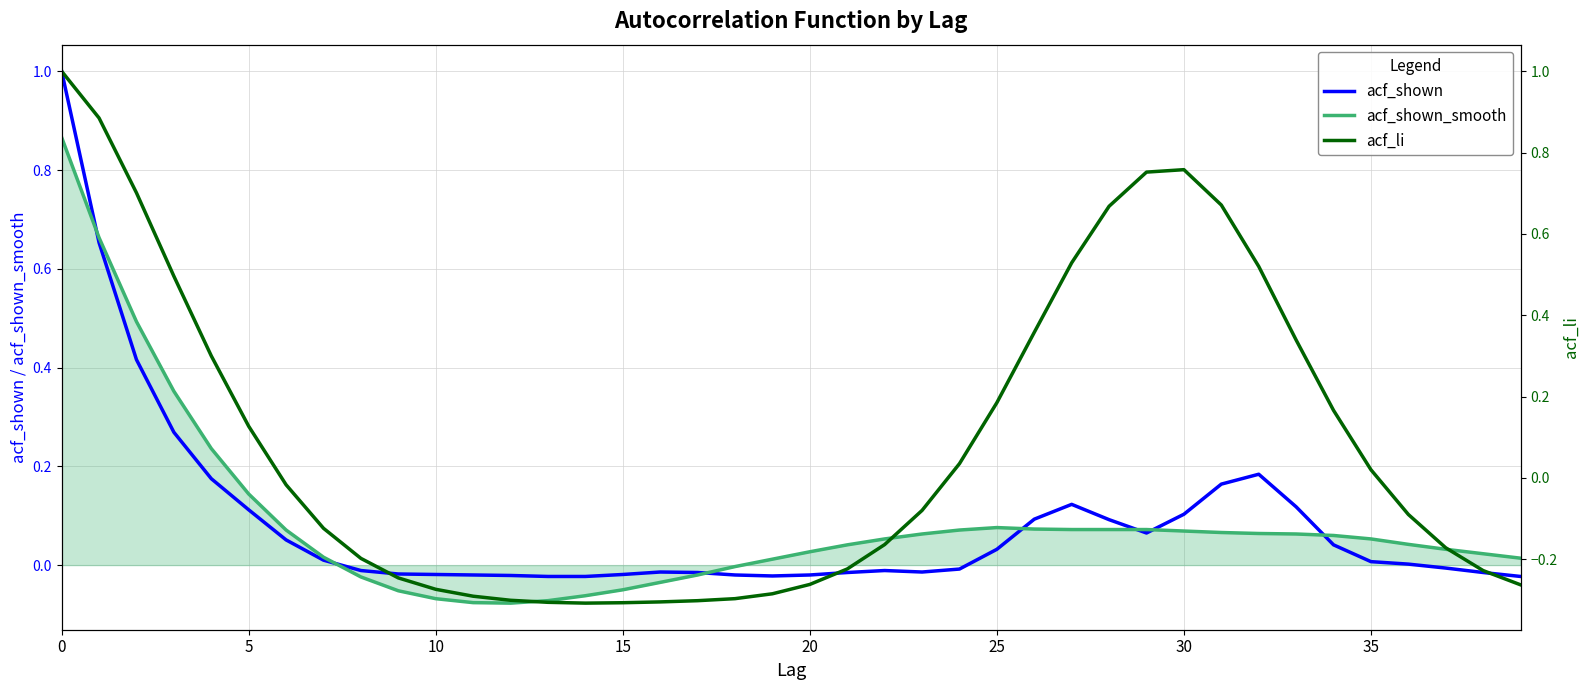

Where is the first local maximum for acf_li?

30